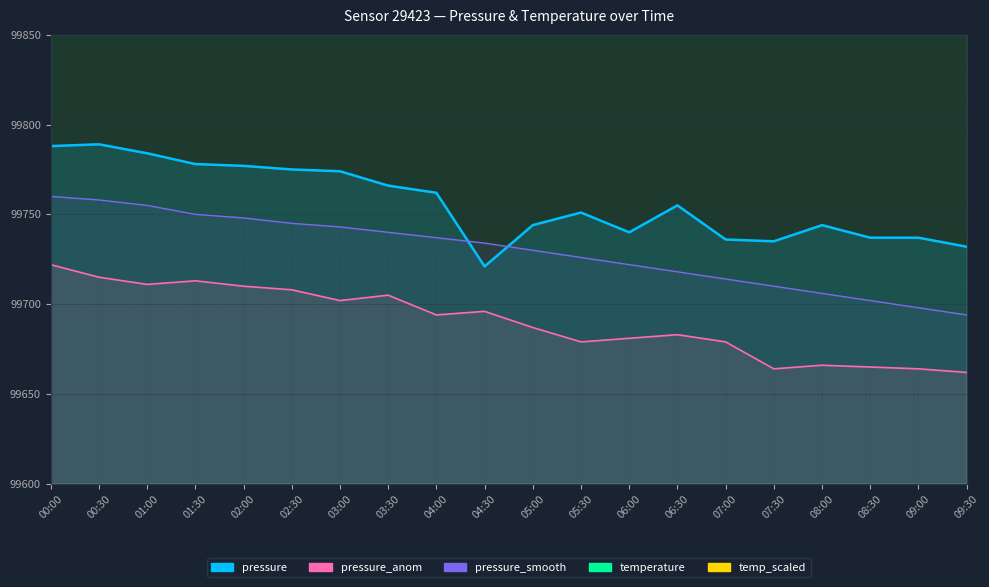

Where is pressure_smooth nearest to the value 99727?

05:30